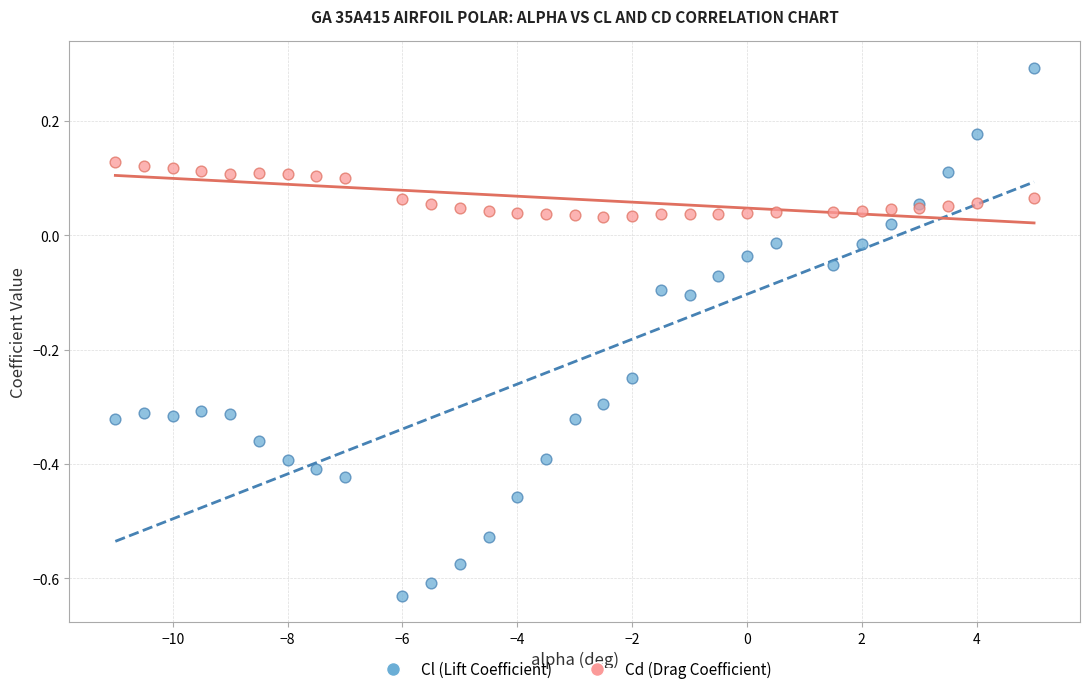

Which series has the largest Y range (max minus min)?

Cl (Lift Coefficient)